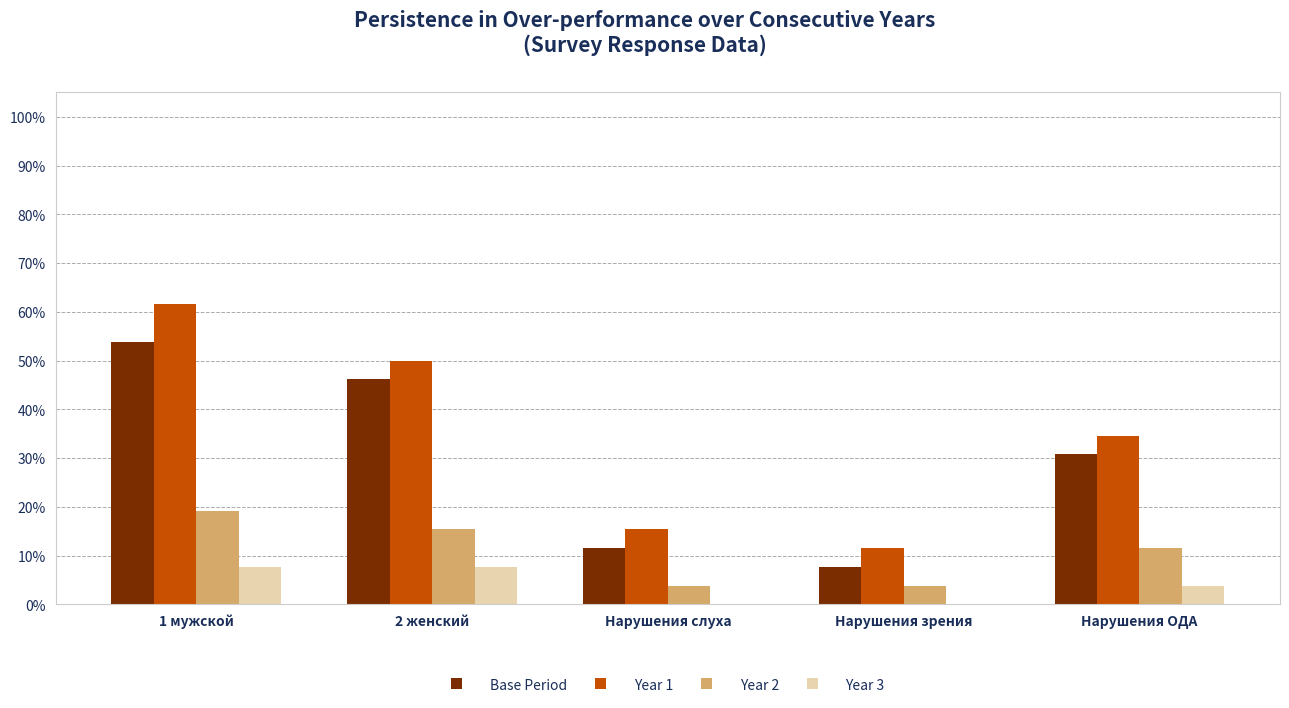

Does the chart contain stacked bars?

No